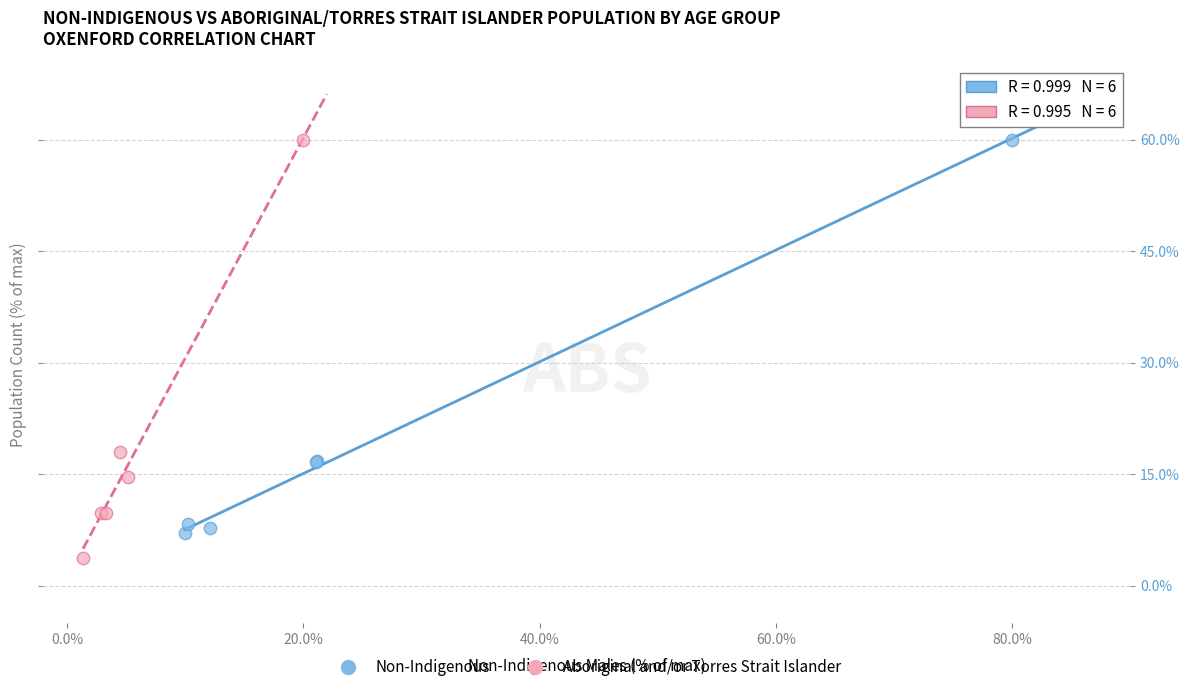

What are all the series names shown in the legend?

Non-Indigenous, Aboriginal and/or Torres Strait Islander